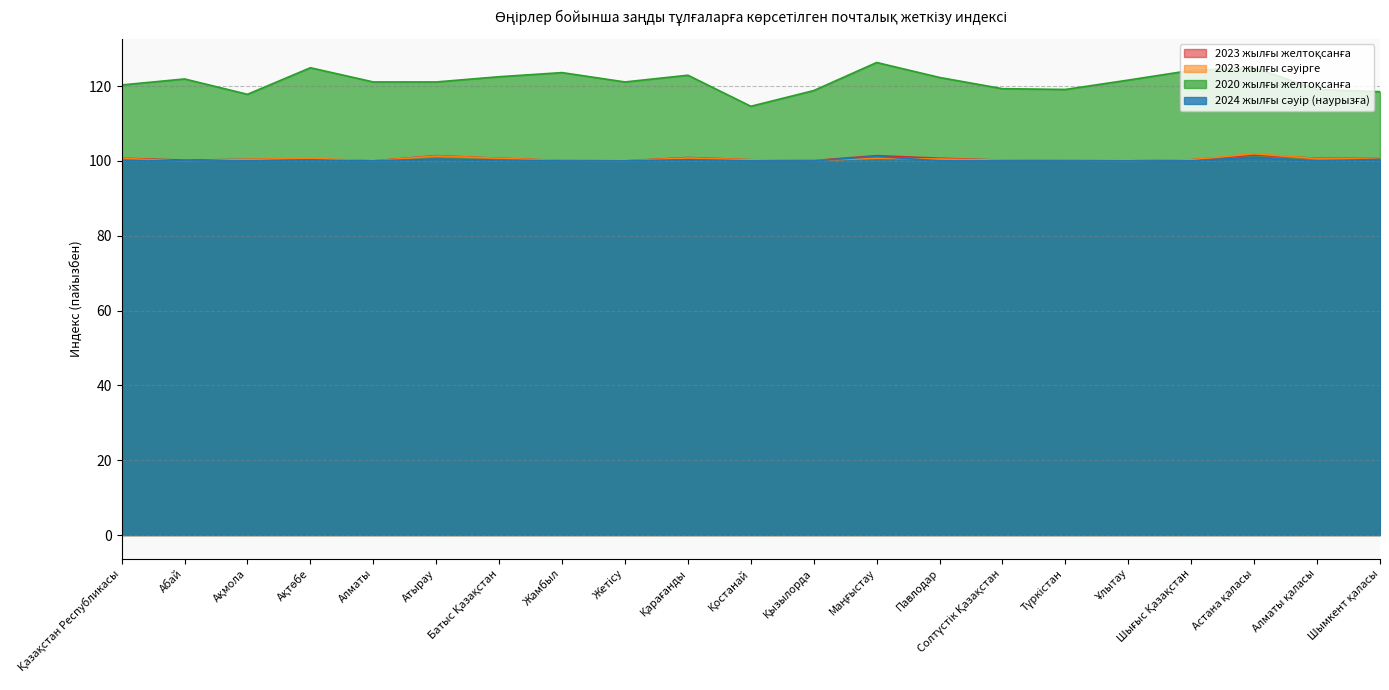

Where is the first local minimum for 2020 жылғы желтоқсанға?

Ақмола